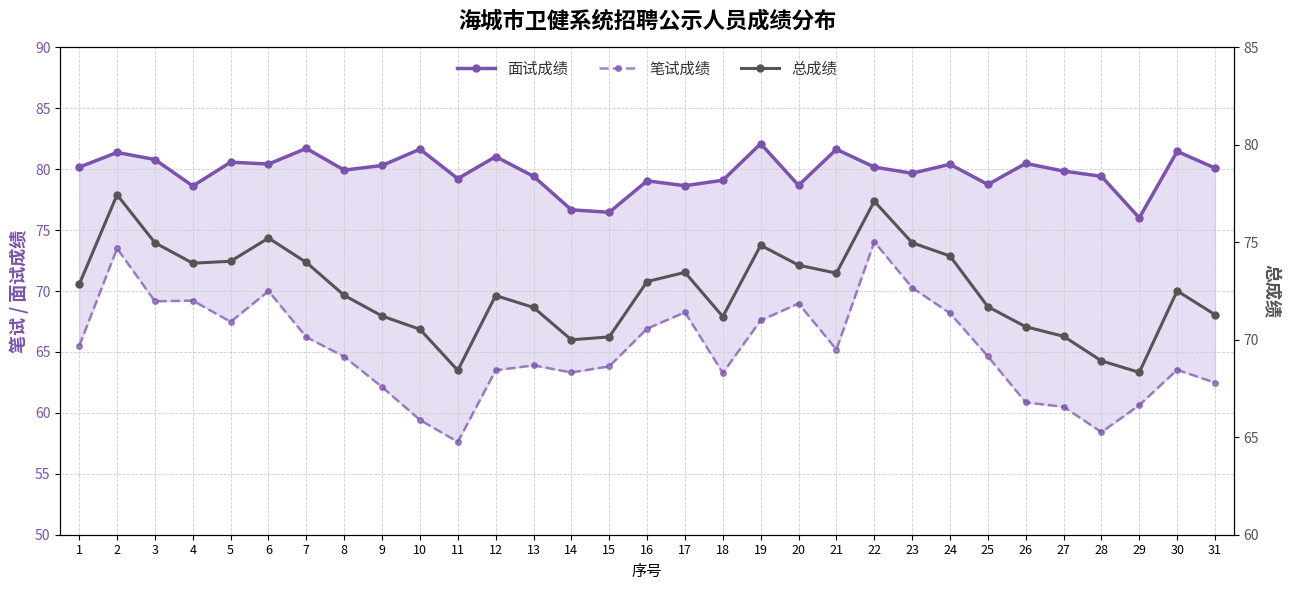

What is the total value across all series at 3?

224.9